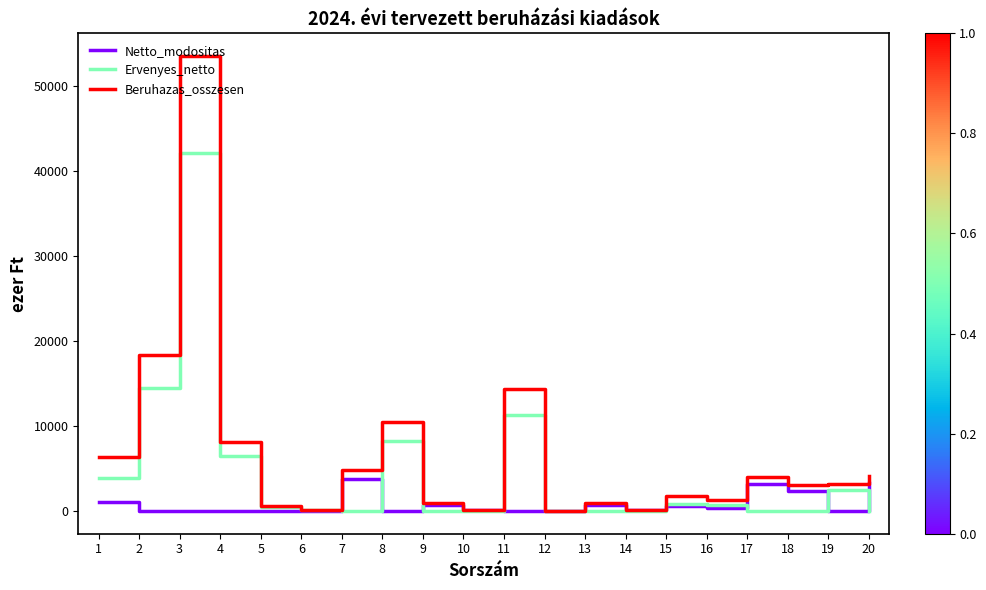

At which category is the sum across all series the highest?

3